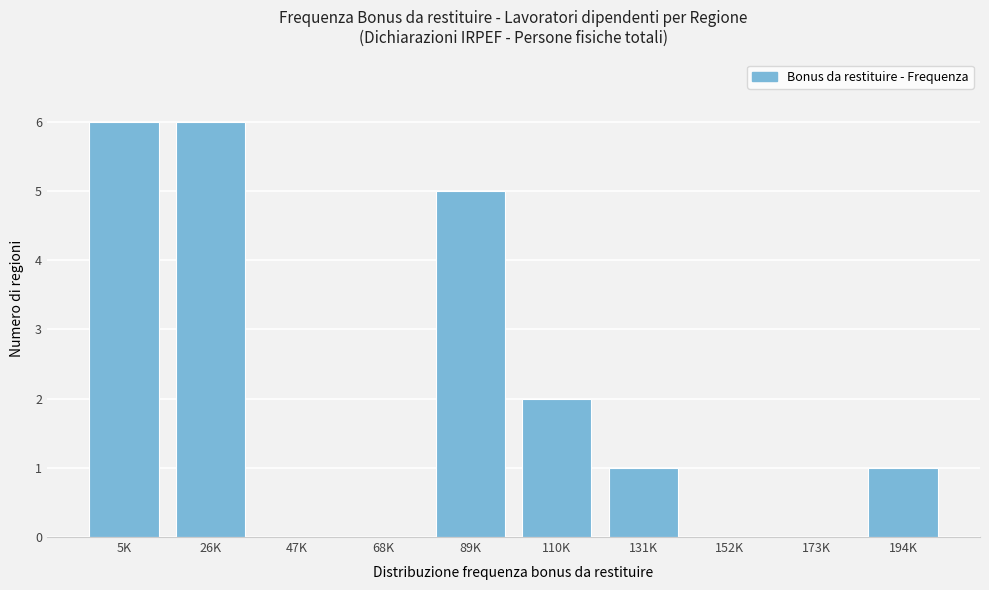

Reading left to right, list all the values displayed in this chart.

5K=6	26K=6	47K=0	68K=0	89K=5	110K=2	131K=1	152K=0	173K=0	194K=1